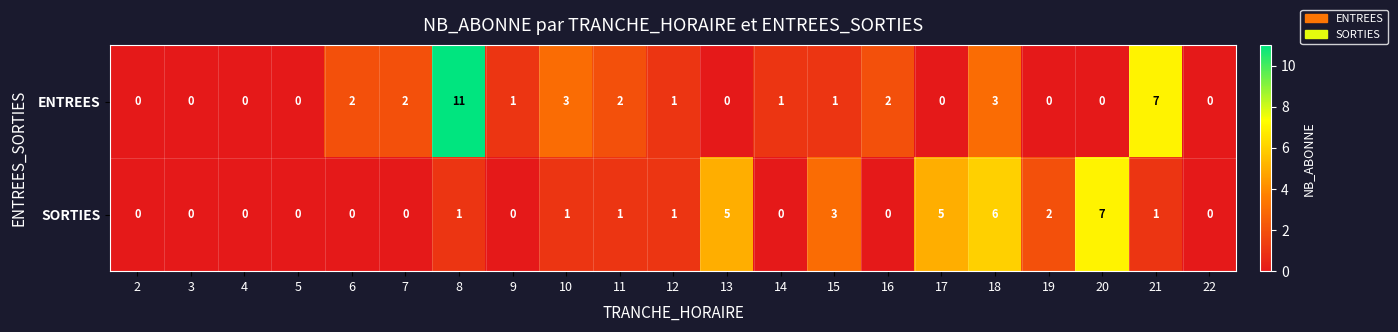

Is it true that SORTIES equals -3 at 2?

False